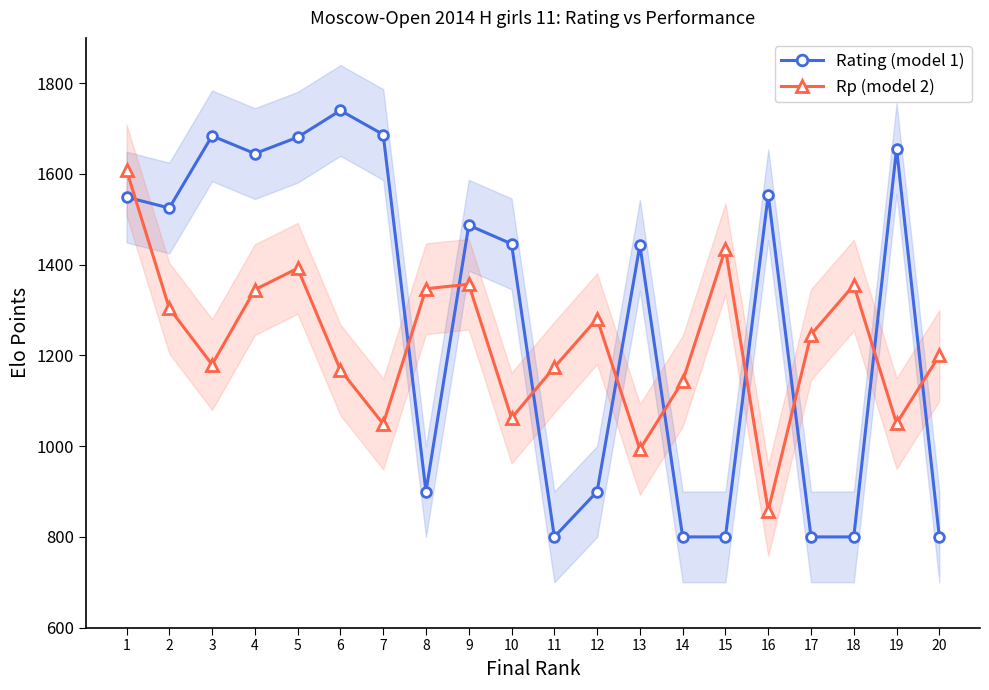

Read the Rating (model 1) value at 6.

1740